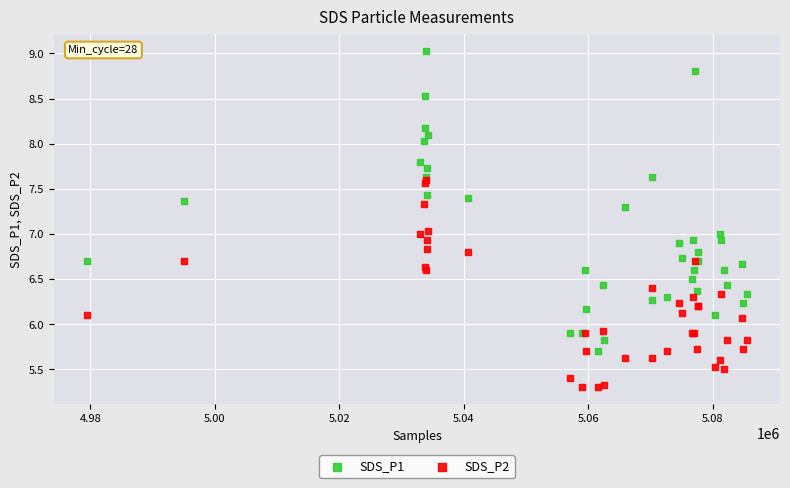

Which series reaches the minimum Y coordinate?

SDS_P2